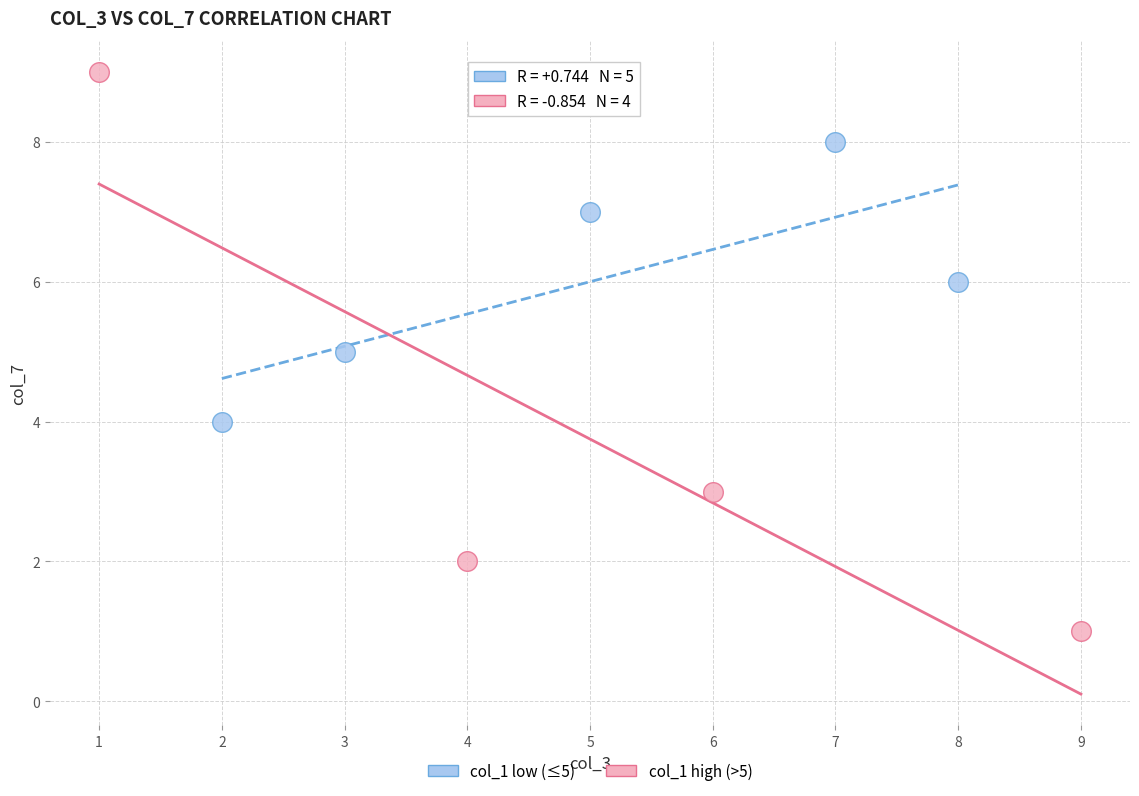

Which series has the widest spread of Y values?

col_1 high (>5)